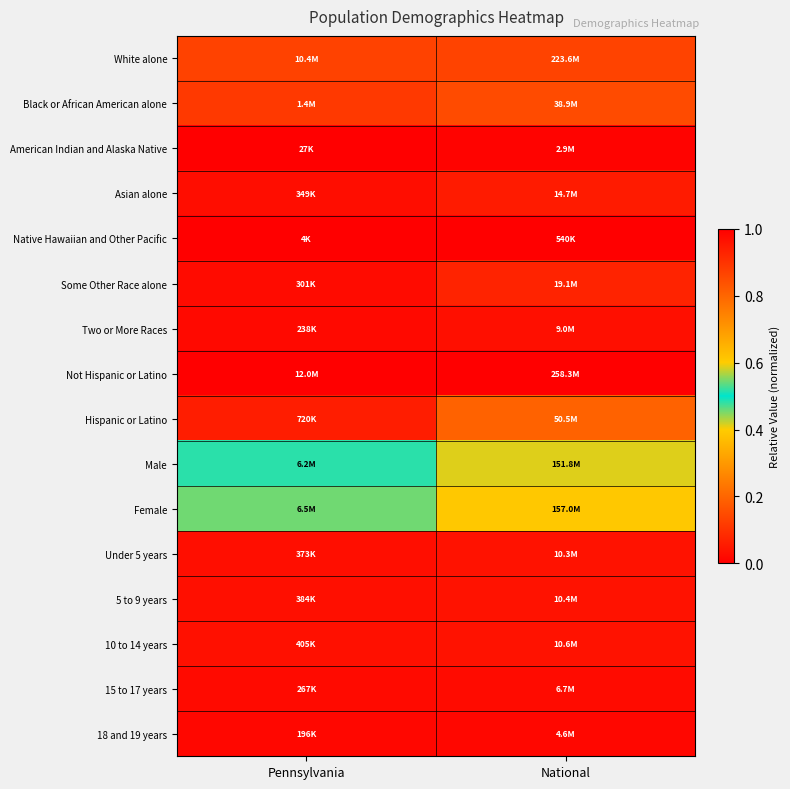

Reading left to right, extract all data points from this chart.

White alone: Pennsylvania=0.9	National=0.9
Black or African American alone: Pennsylvania=0.1	National=0.1
American Indian and Alaska Native: Pennsylvania=0.0	National=0.0
Asian alone: Pennsylvania=0.0	National=0.1
Native Hawaiian and Other Pacific: Pennsylvania=0.0	National=0.0
Some Other Race alone: Pennsylvania=0.0	National=0.1
Two or More Races: Pennsylvania=0.0	National=0.0
Not Hispanic or Latino: Pennsylvania=1.0	National=1.0
Hispanic or Latino: Pennsylvania=0.1	National=0.2
Male: Pennsylvania=0.5	National=0.6
Female: Pennsylvania=0.5	National=0.6
Under 5 years: Pennsylvania=0.0	National=0.0
5 to 9 years: Pennsylvania=0.0	National=0.0
10 to 14 years: Pennsylvania=0.0	National=0.0
15 to 17 years: Pennsylvania=0.0	National=0.0
18 and 19 years: Pennsylvania=0.0	National=0.0